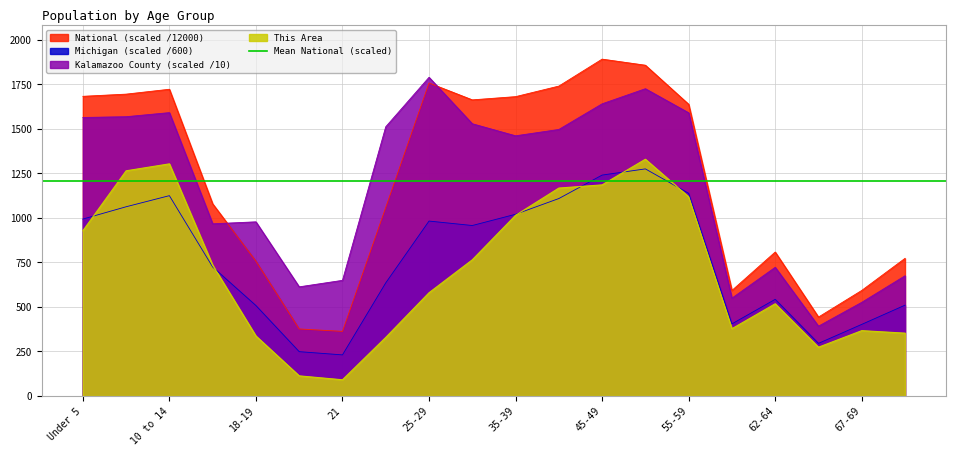

At how many categories does at least one series exceed 1754?

3